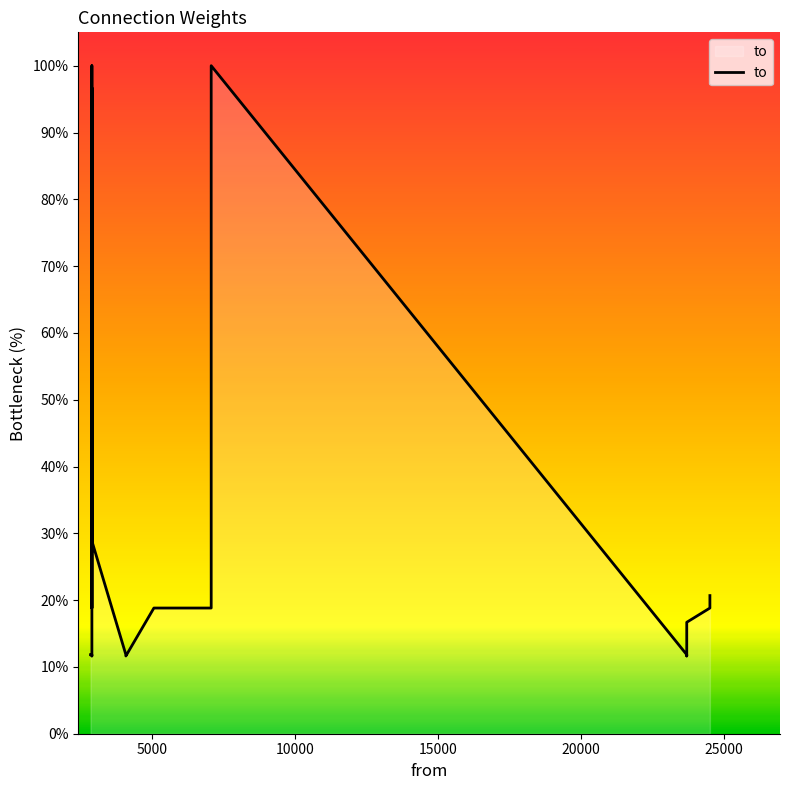

How many interior local peaks (higher than both neighbors) does the data have?

3